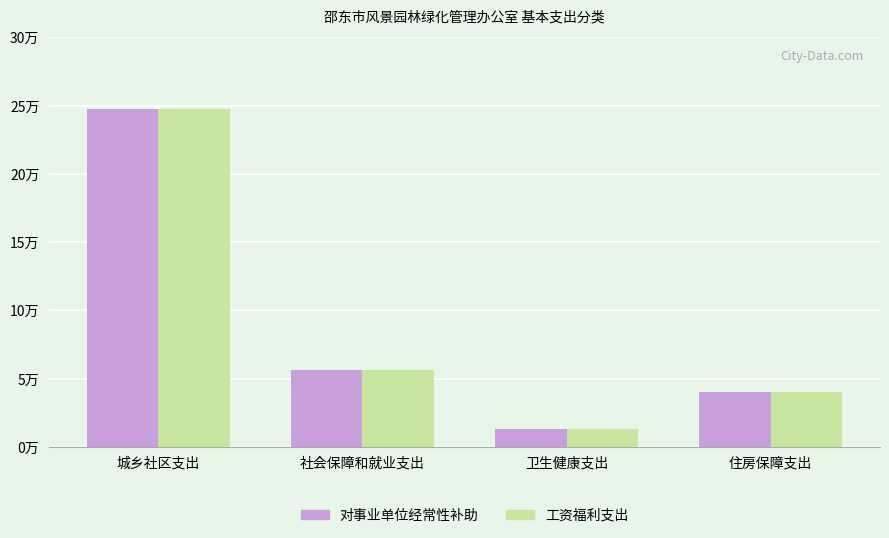

What are all the series names shown in the legend?

对事业单位经常性补助, 工资福利支出